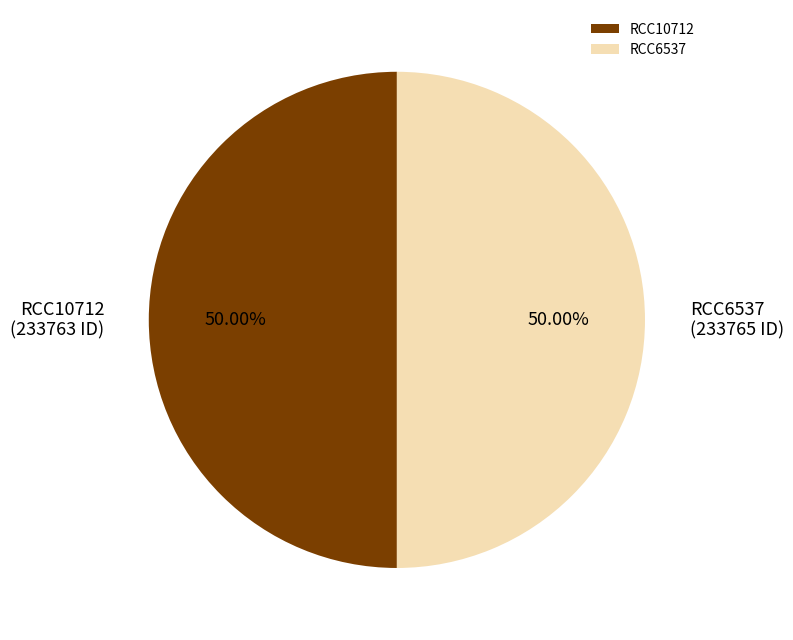

Does RCC10712 represent more than half of the total?

No